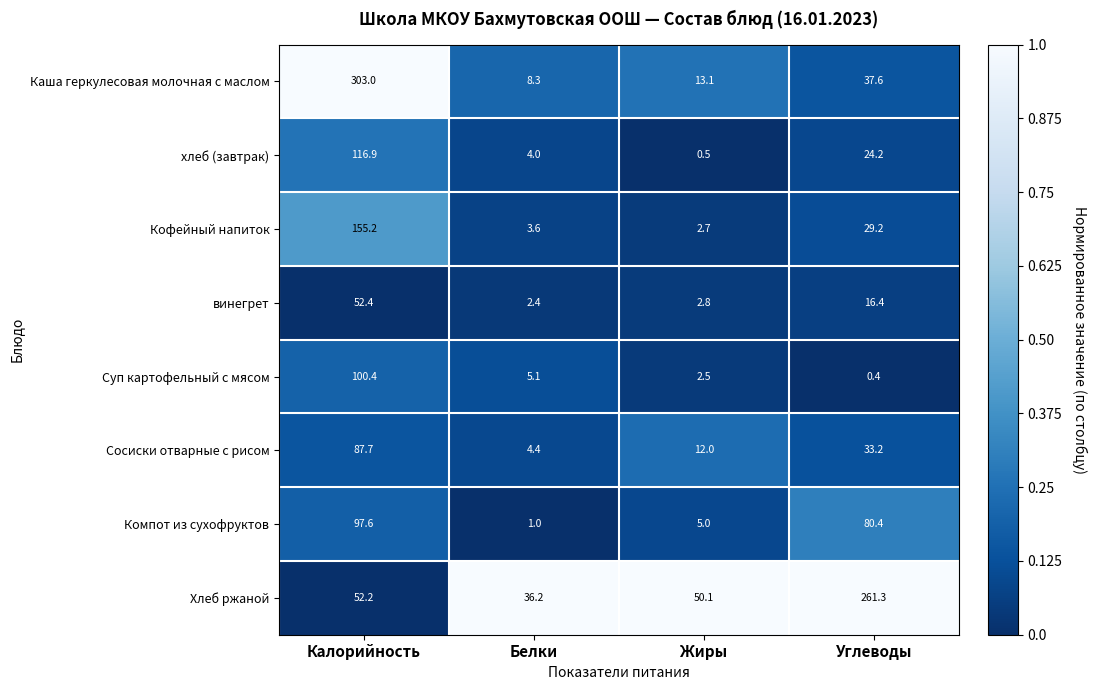

Which series has the largest range (max minus min)?

Каша геркулесовая молочная с маслом